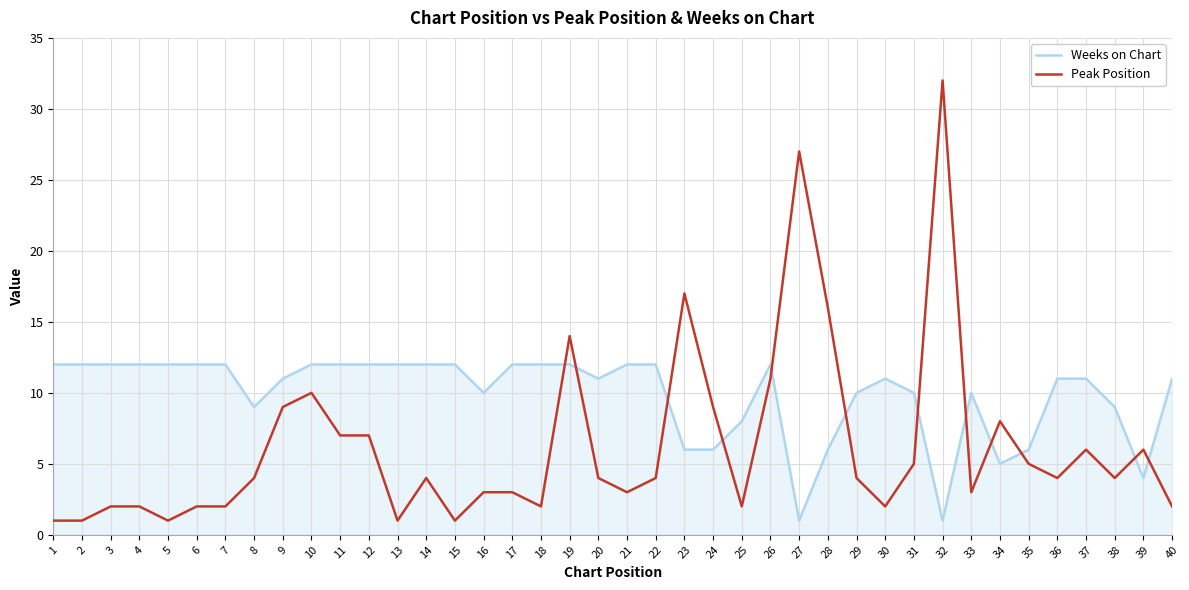

Is the value of Peak Position at 22 greater than the value of Weeks on Chart at 31?

No